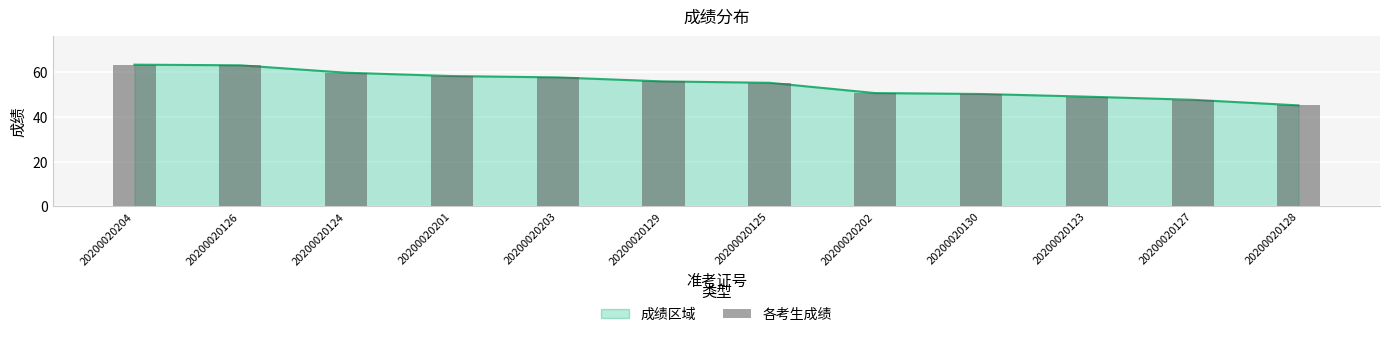

What is the total value across all series at 20200020129?

111.6